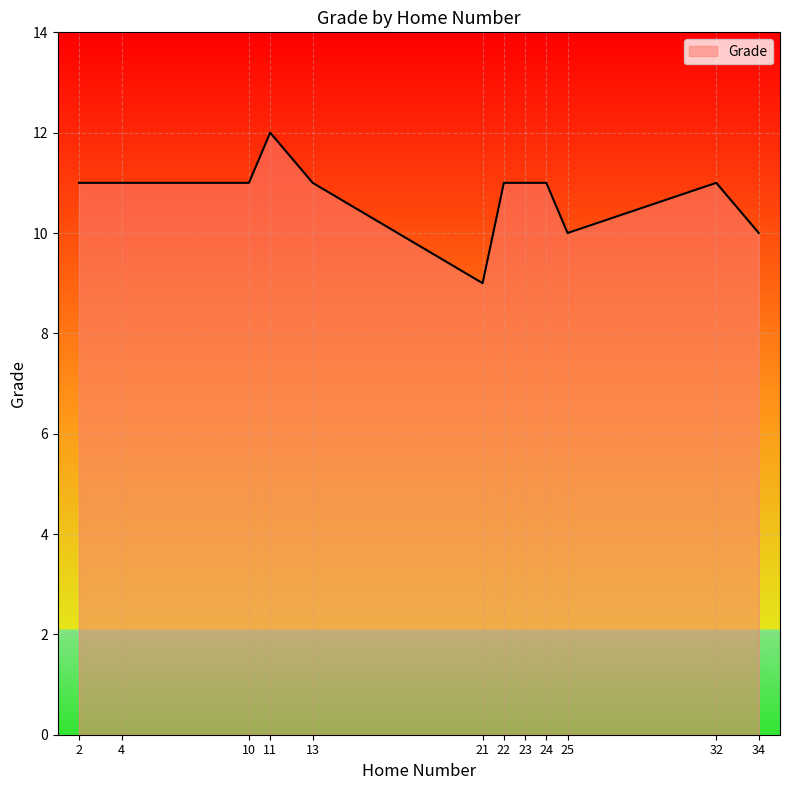

What is the difference between the maximum and minimum values?

3